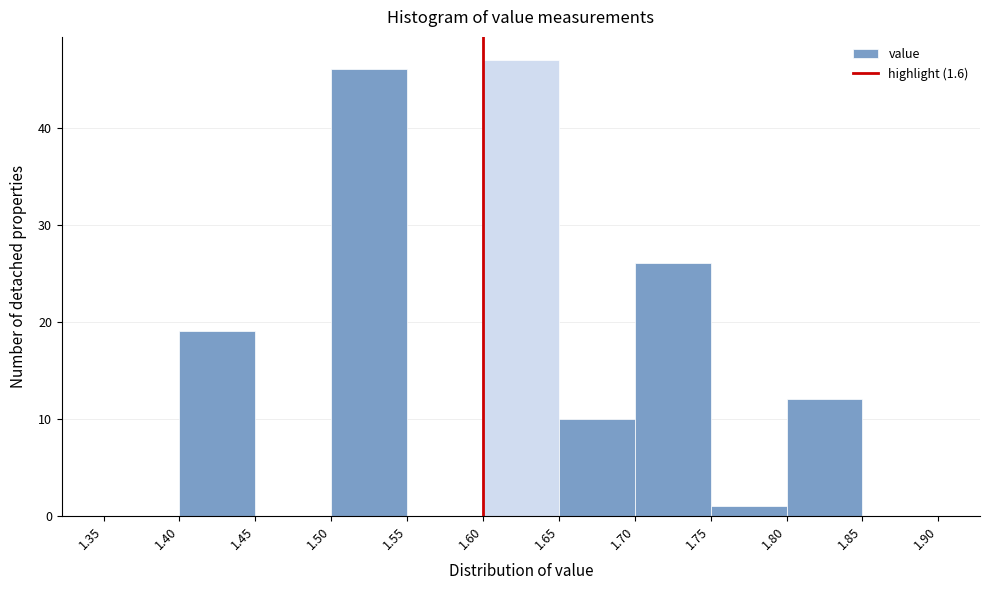

Over which range of the x-axis is the bar tallest?

1.60 to 1.65